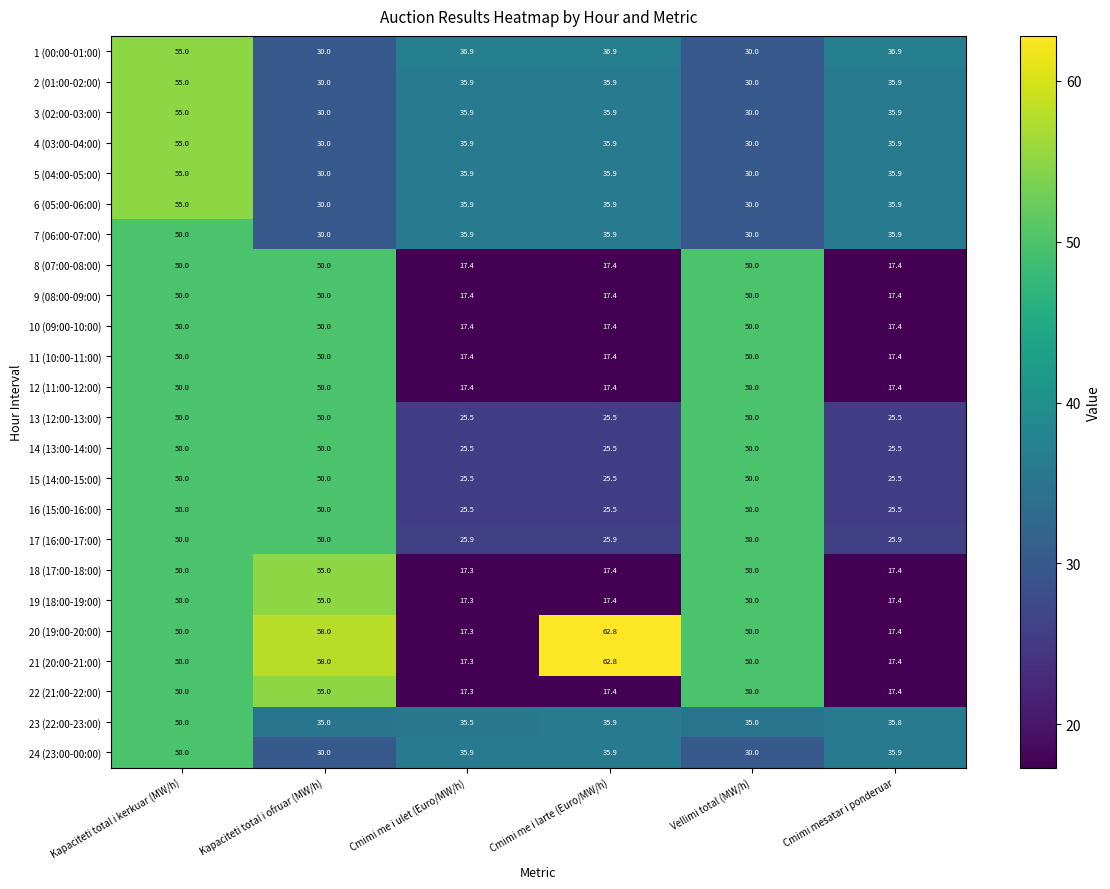

How many series are shown in this chart?

24